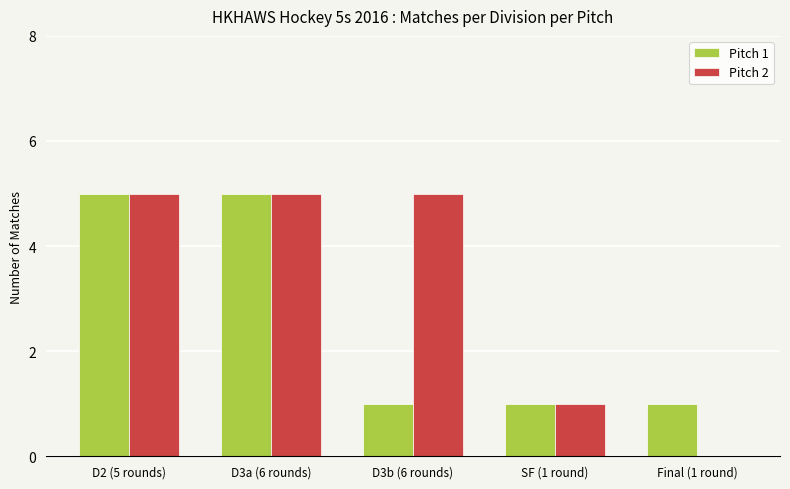

Is the value of Pitch 2 at D2 (5 rounds) greater than the value of Pitch 1 at SF (1 round)?

Yes